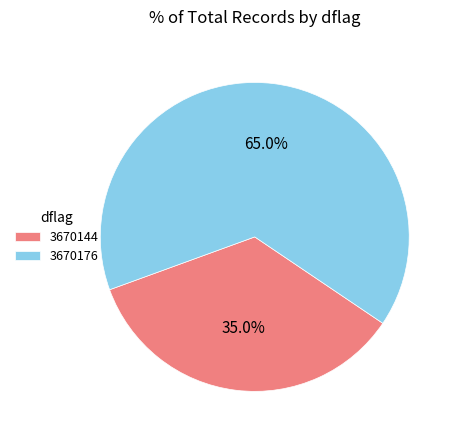

Which has a higher value, 3670144 or 3670176?

3670176